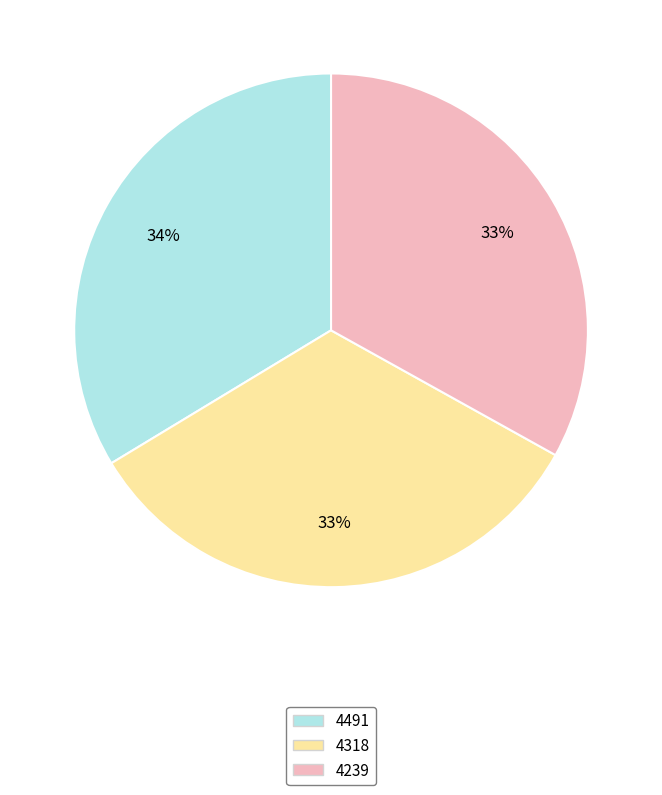

To the nearest percent, what portion does 4239 represent?

33%